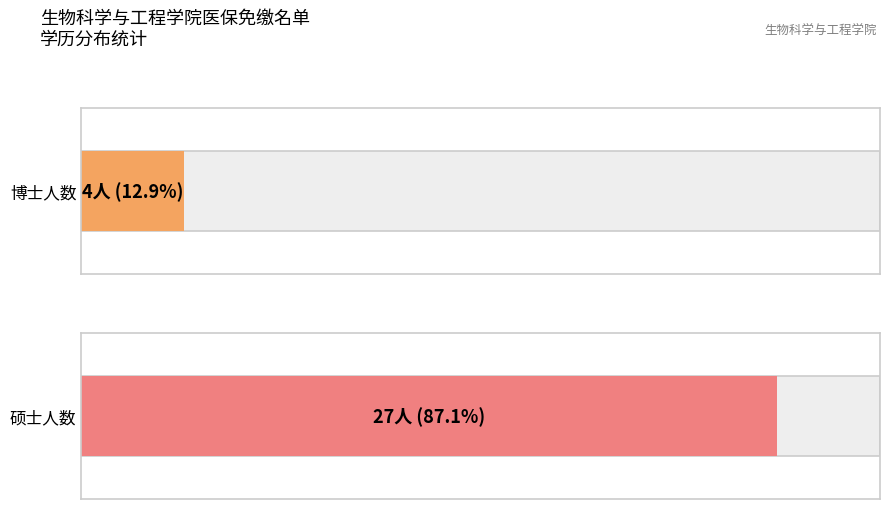

At which label is 博士 closest to 15?

博士